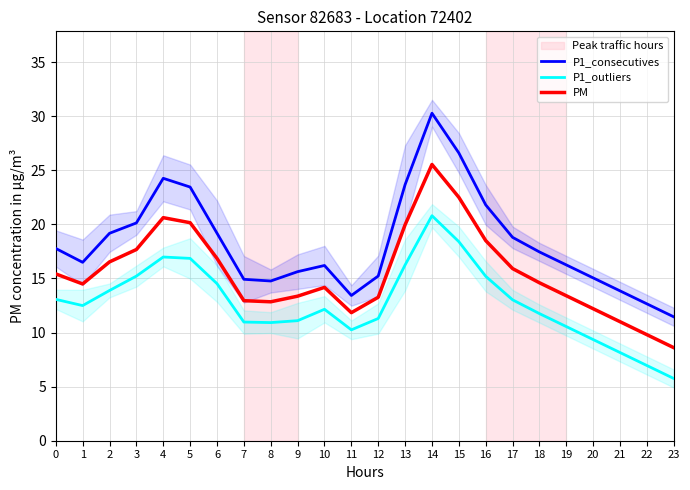

Is it true that PM equals 16.5 at 2?

True